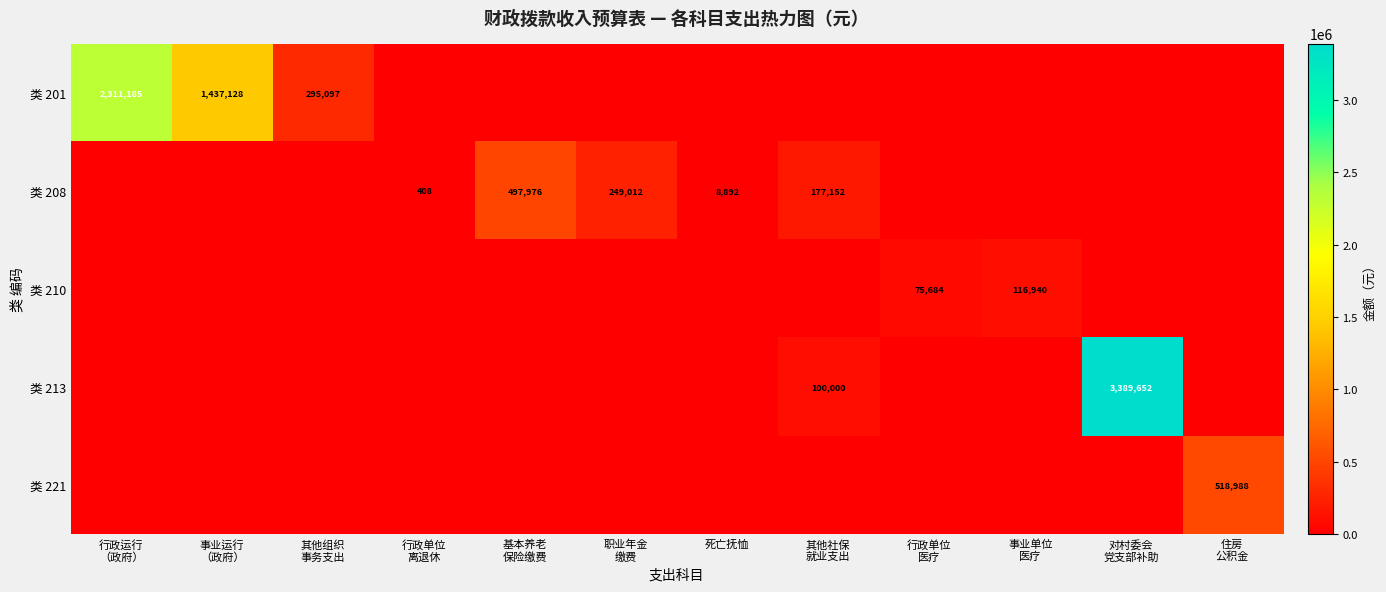

The value of 类 213 at 职业年金 缴费 is -1768469. True or false?

False